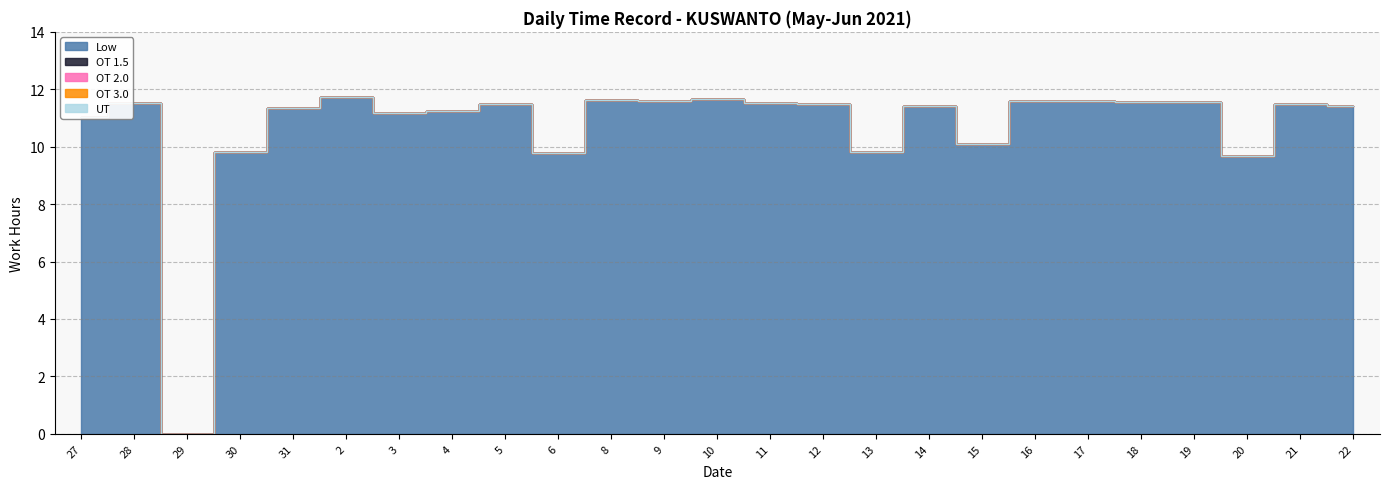

What is the label of the 1st point from the left?

27